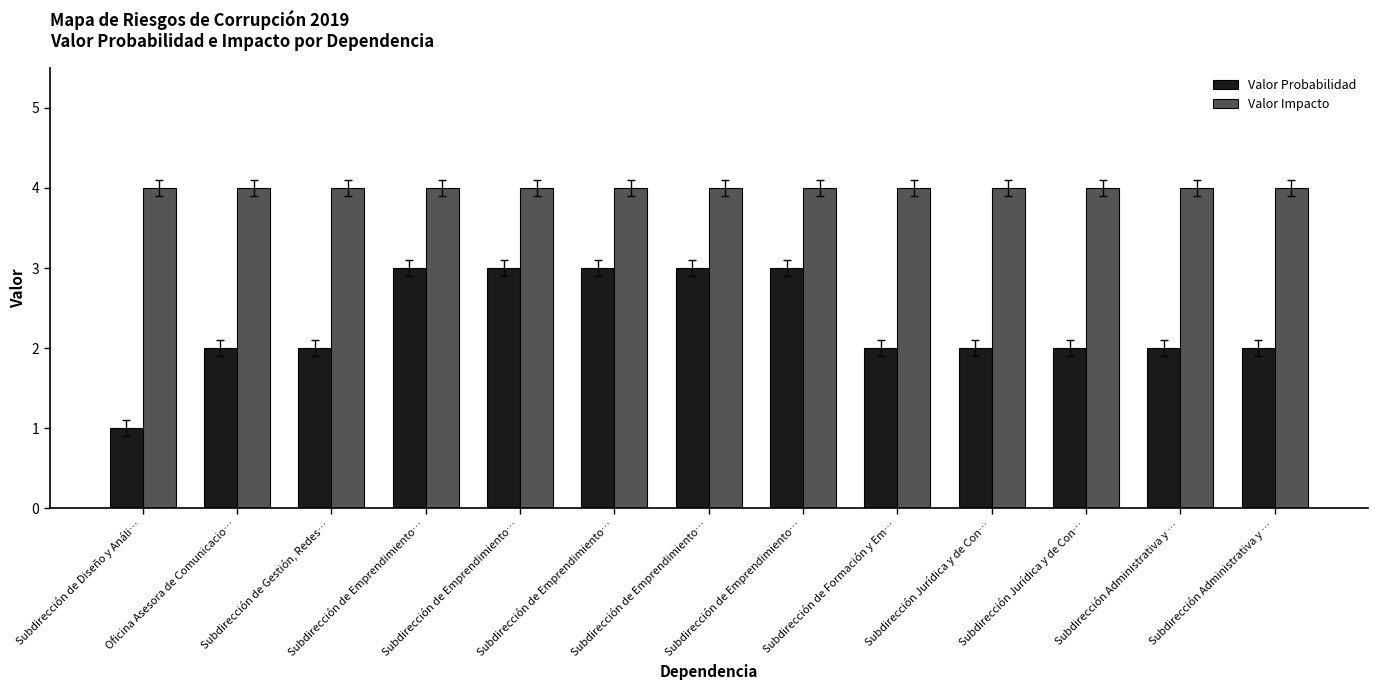

How many bars are there in each group?

2